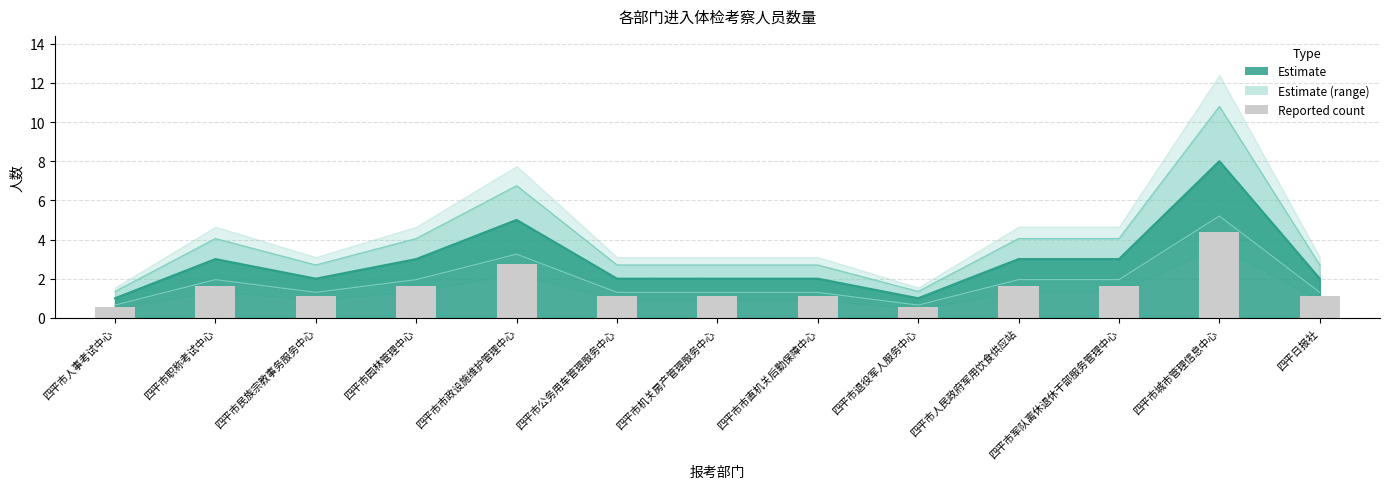

What is the label of the 12th bar from the left?

四平市城市管理信息中心